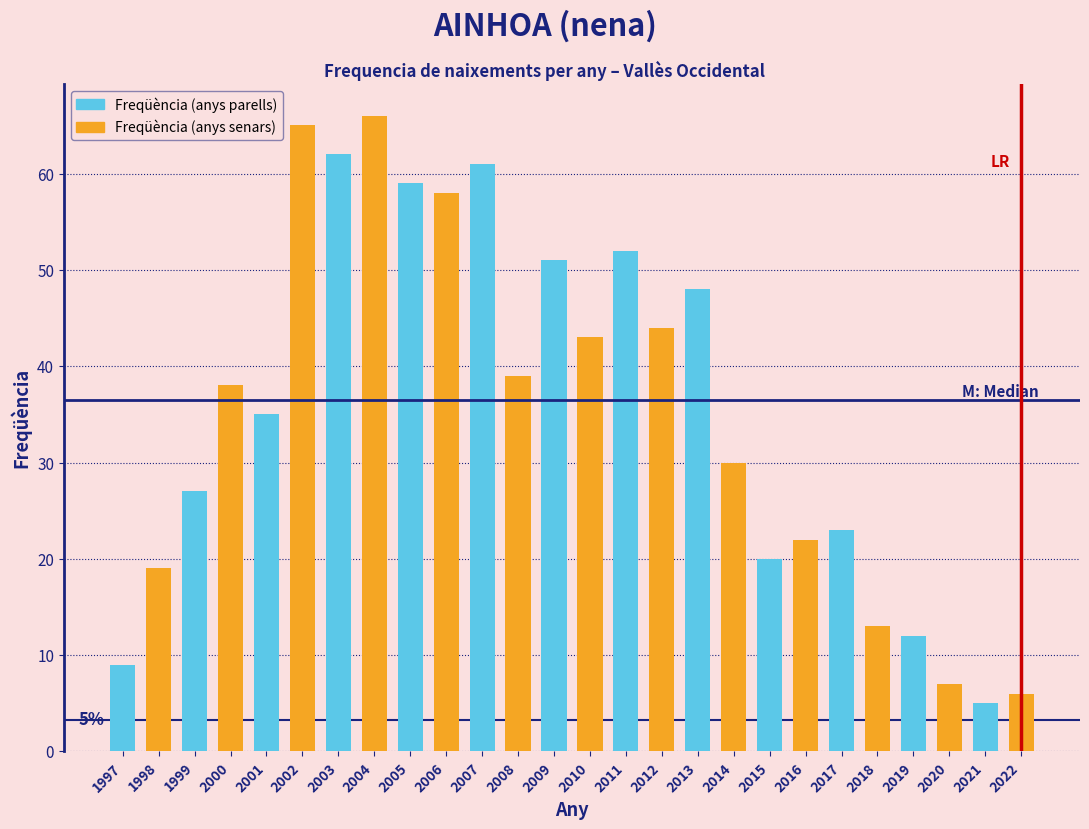

Is the value of Freqüència (anys parells) at 2015 greater than the value of Freqüència (anys senars) at 2019?

Yes